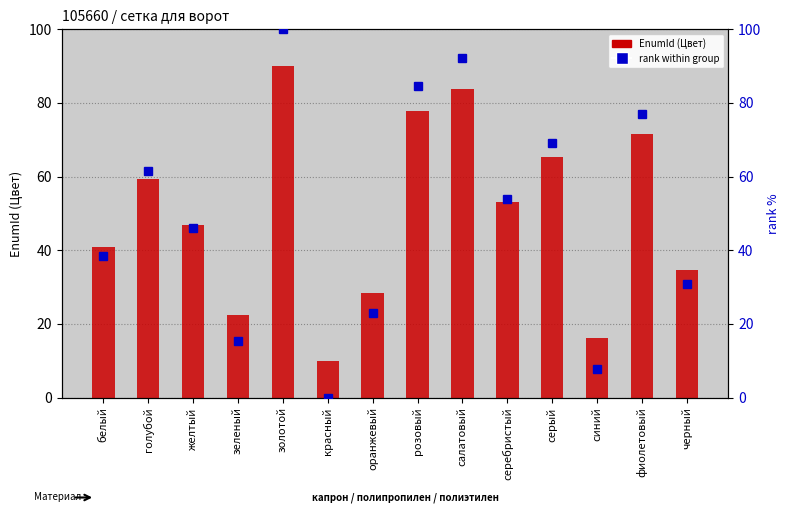

What is the maximum value for EnumId (Цвет)?

90.0